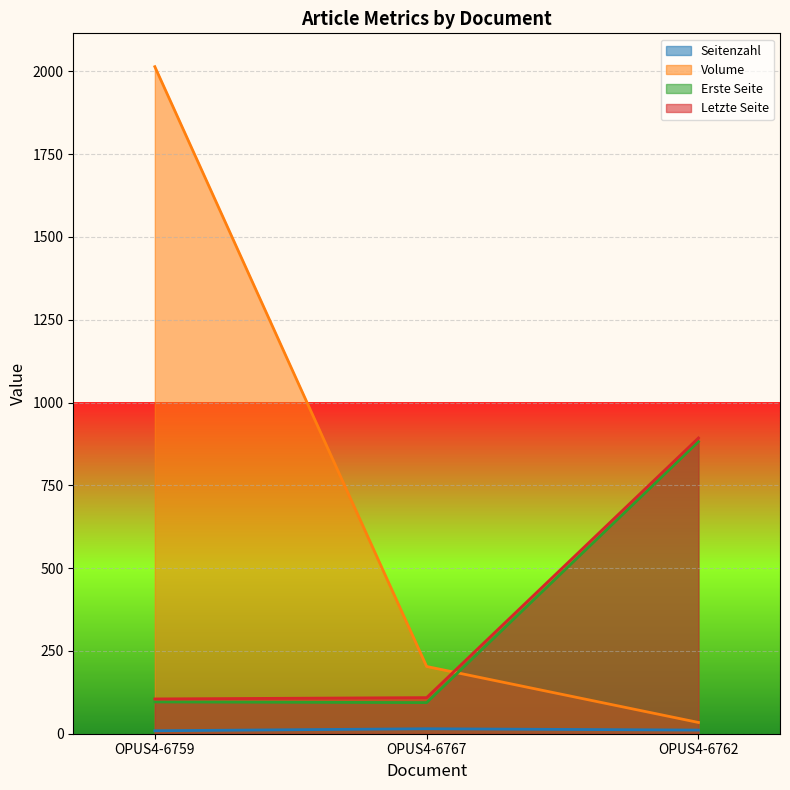

The Volume series shows 19 at OPUS4-6762. True or false?

False